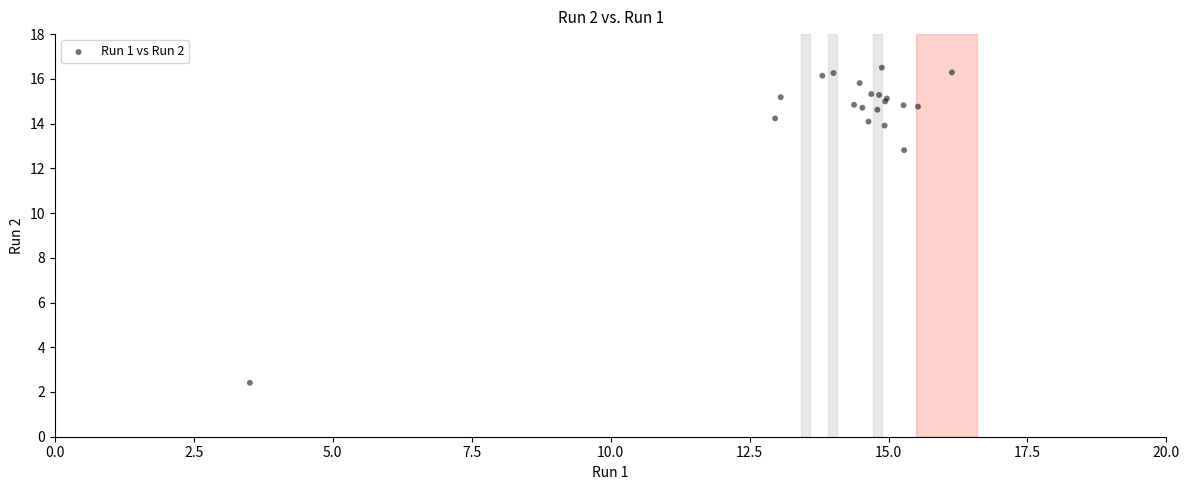

What Y value in the scatter plot is closest to 9?

12.8